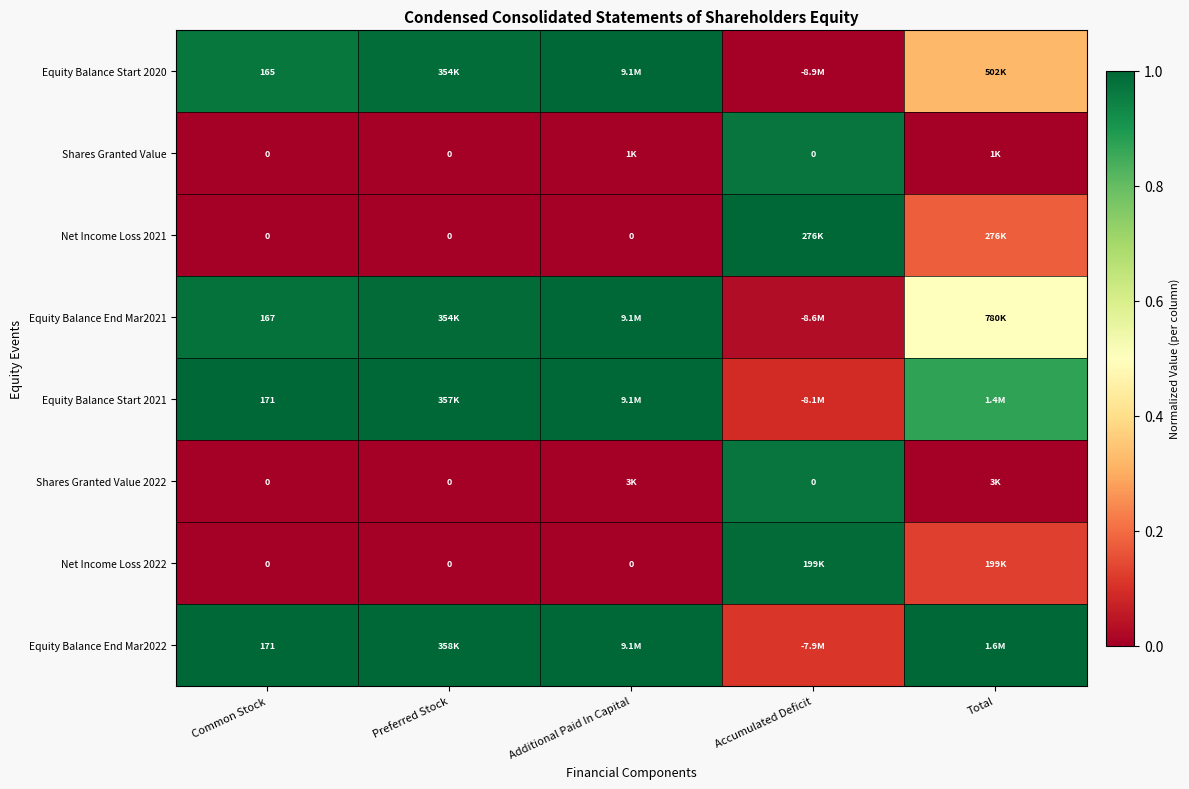

List the labels in order of Net Income Loss 2022 value, largest first.

Accumulated Deficit, Total, Common Stock, Preferred Stock, Additional Paid In Capital